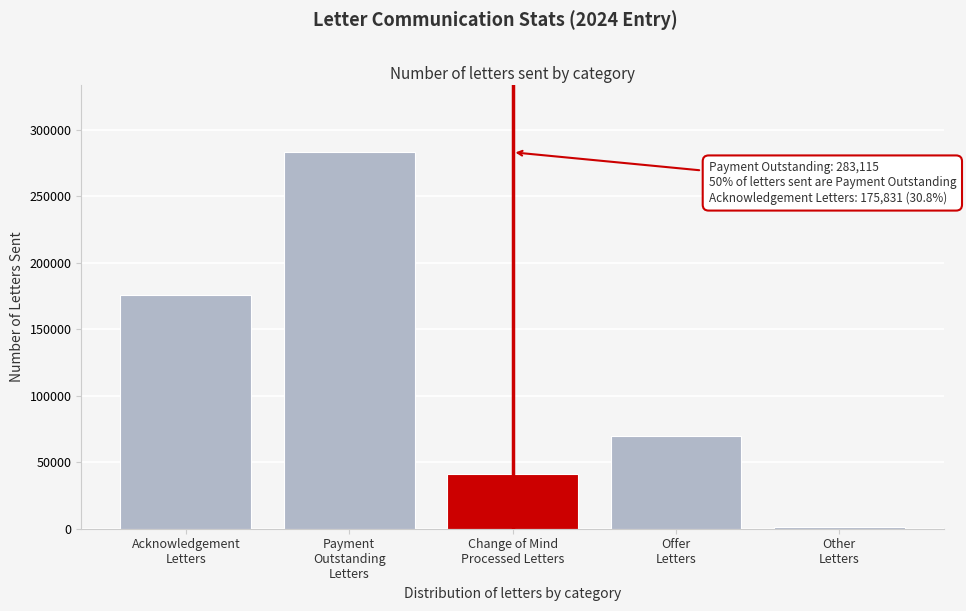

Reading left to right, list all the values displayed in this chart.

175831	283115	41183	69408	1421